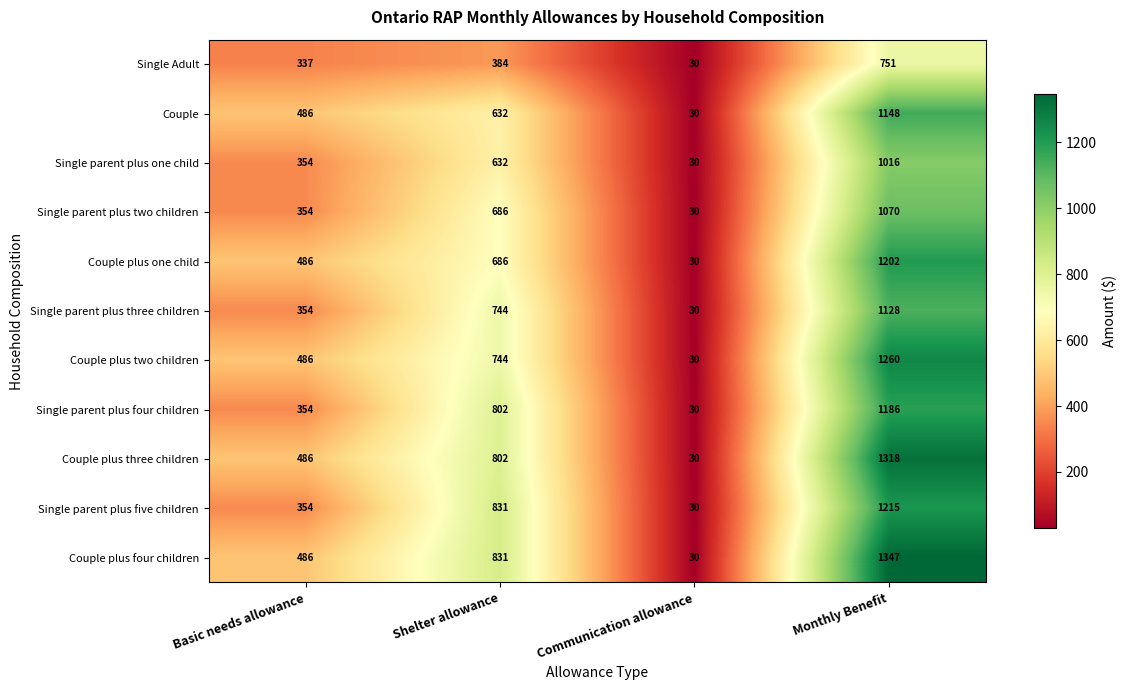

What is the total value across all series at Communication allowance?

330